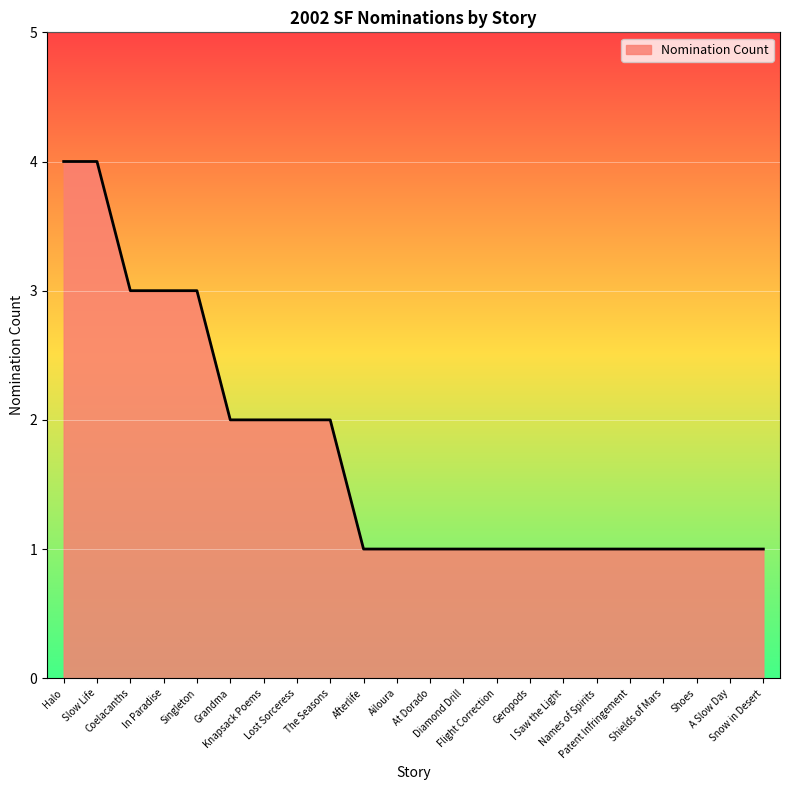

How many lines are shown in the chart?

1